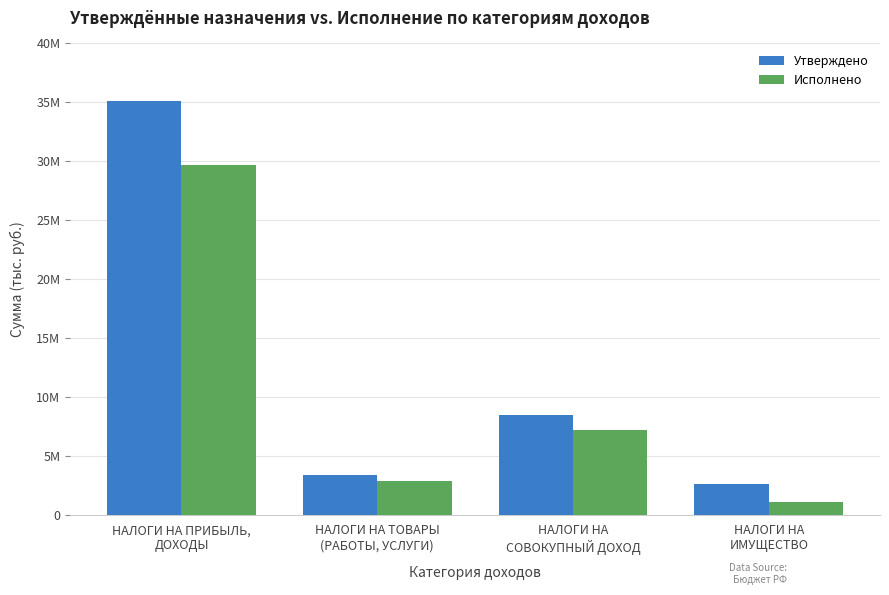

Does the chart contain stacked bars?

No